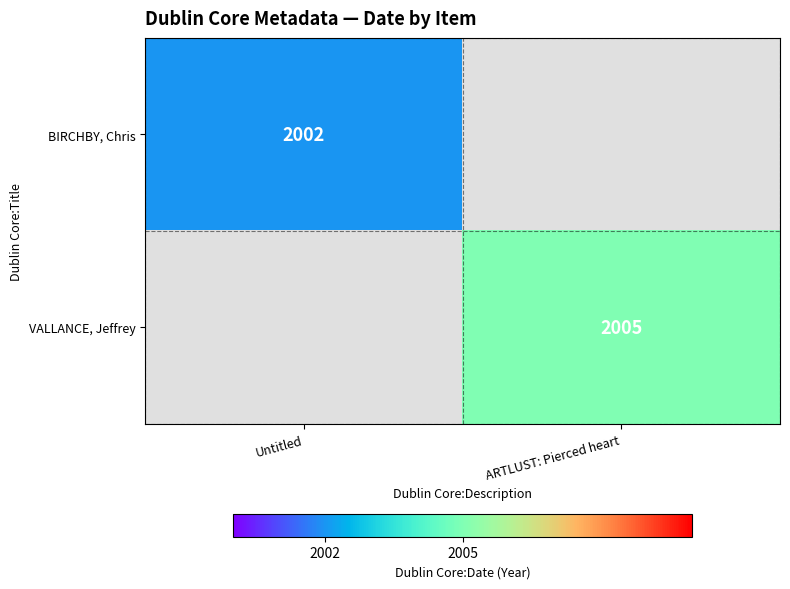

Is it true that BIRCHBY, Chris equals 925.3 at Untitled?

False